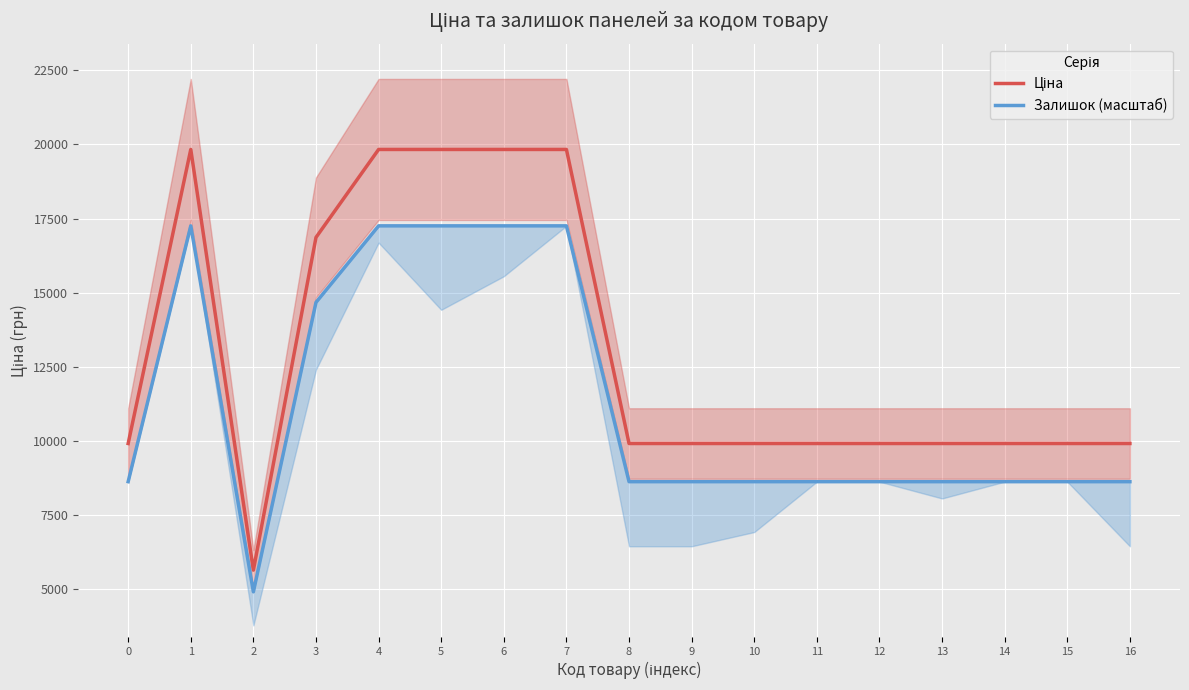

The value of Залишок (масштаб) at 13 is 2488.2. True or false?

False